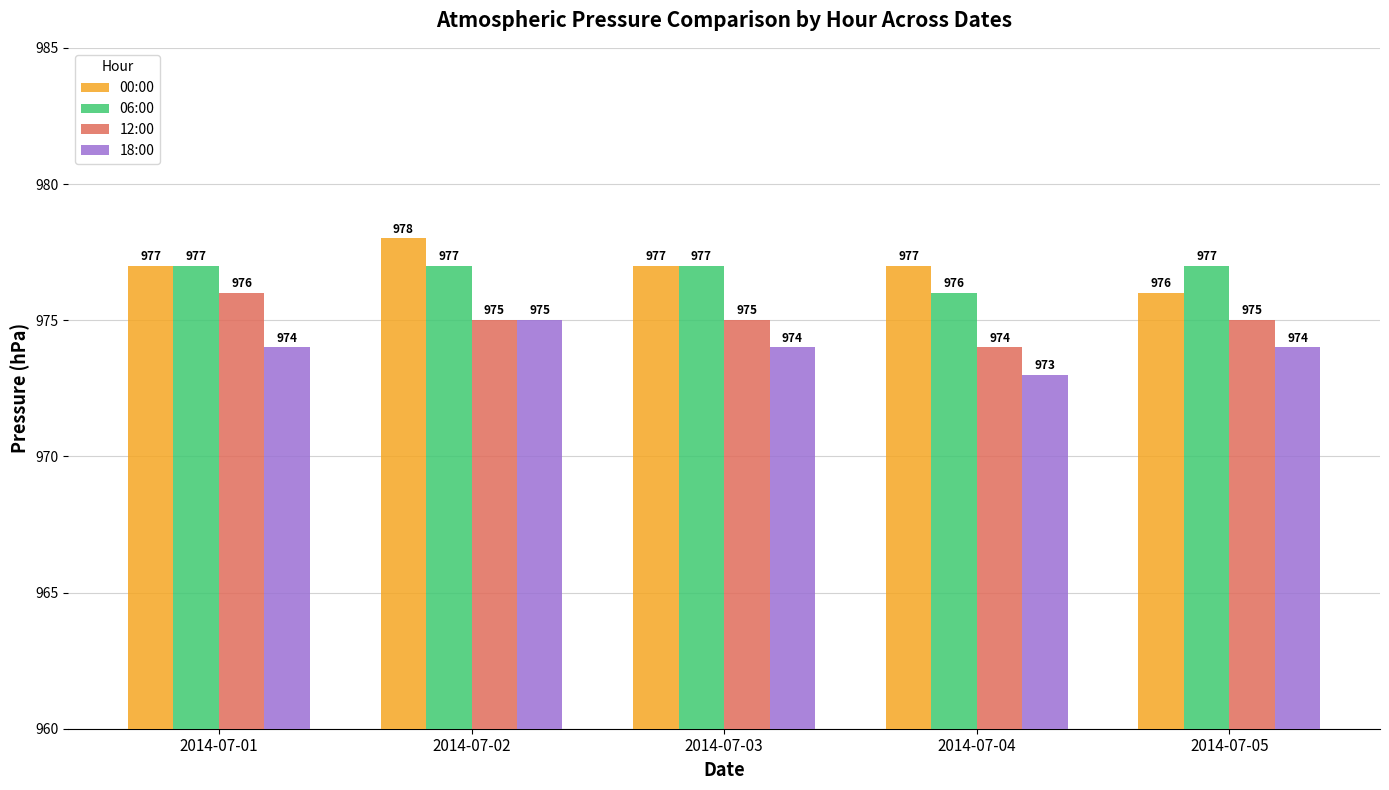

Where is 06:00 nearest to the value 976?

2014-07-04